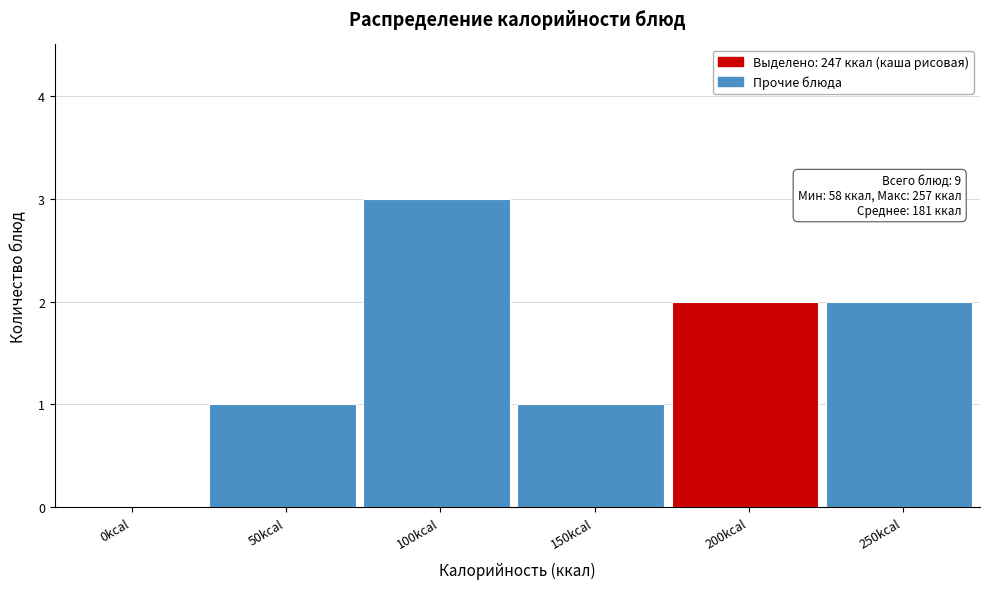

Reading left to right, what are all the values shown in this chart?

0kcal=0	50kcal=1	100kcal=3	150kcal=1	200kcal=2	250kcal=2